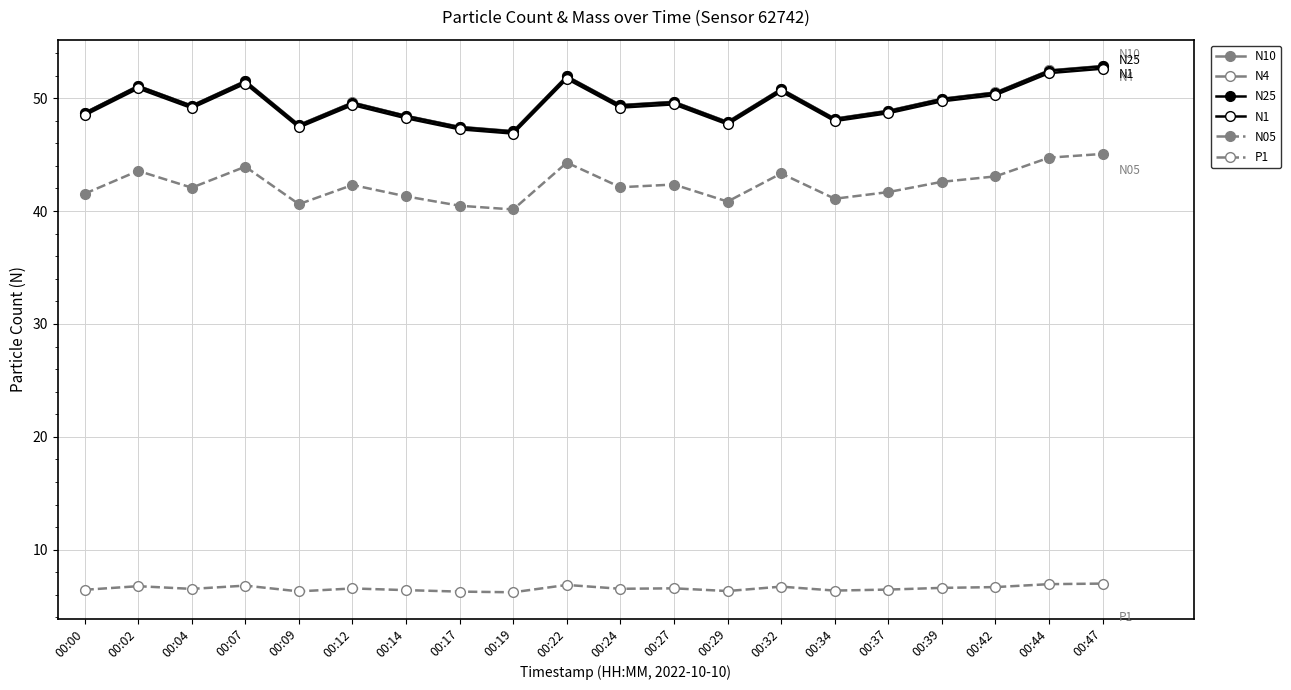

Does the chart display data point markers on the line(s)?

Yes